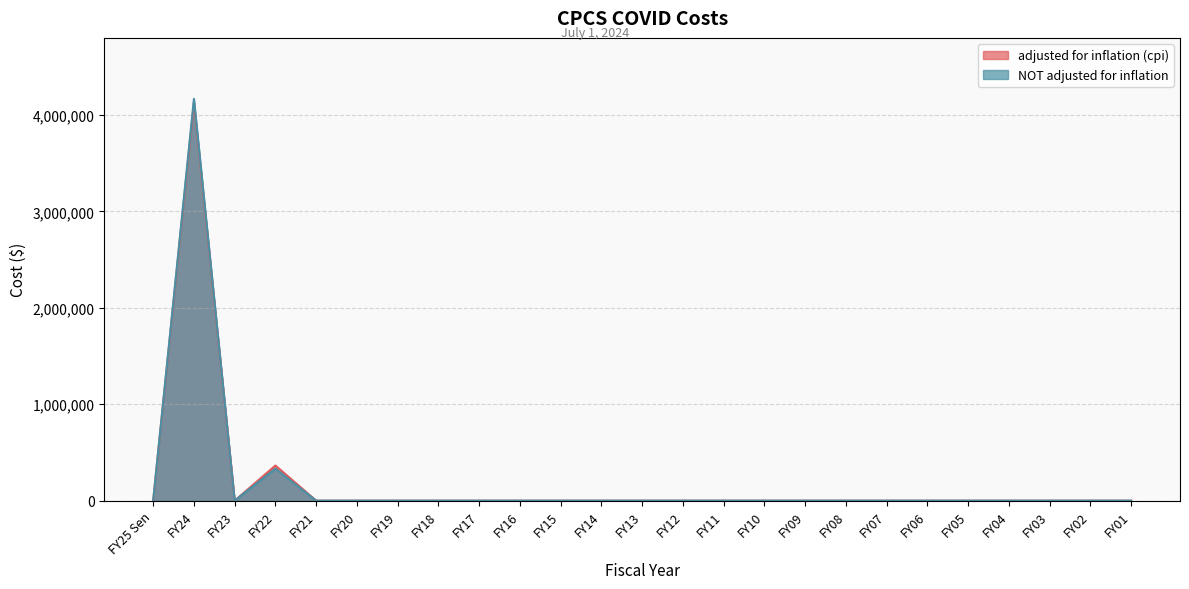

Does the chart display data point markers on the line(s)?

No